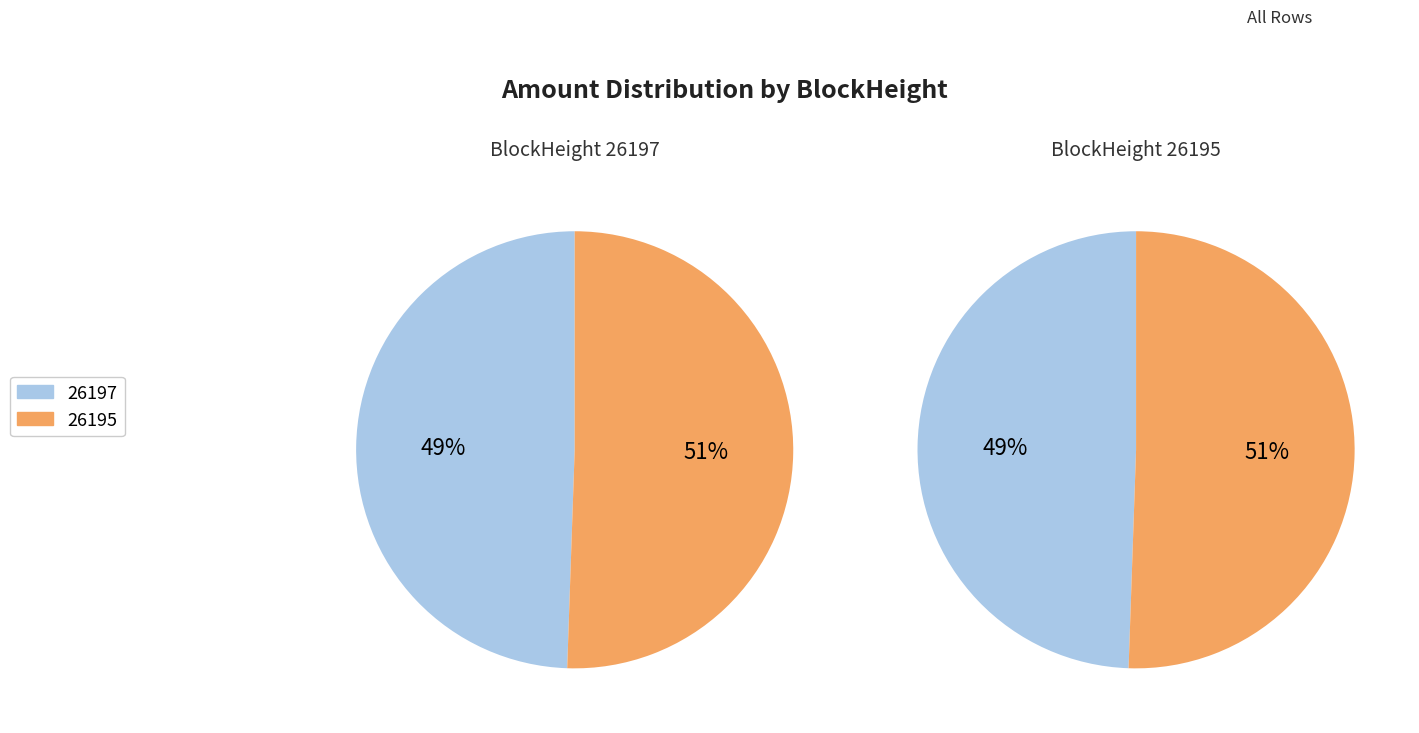

How many segments does this pie chart have?

2